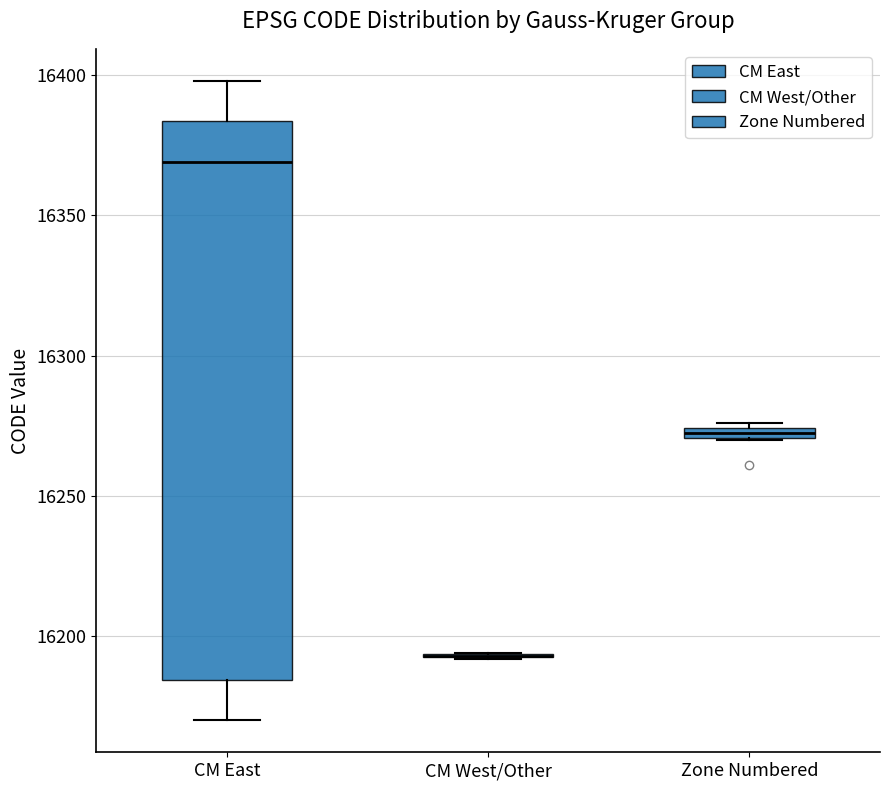

Comparing the boxes themselves (not the whiskers), which one is the tallest?

CM East